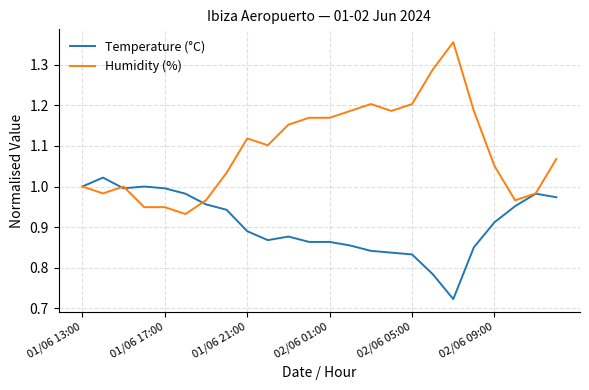

Which series has the largest range (max minus min)?

Humidity (%)